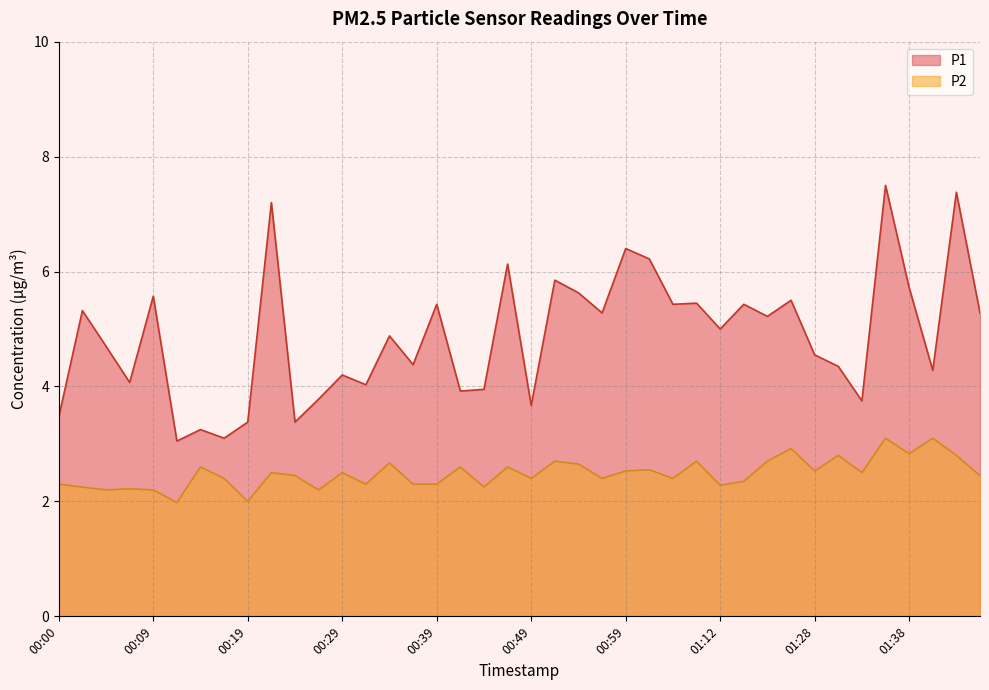

At which label does P2 first exceed 2?

00:00